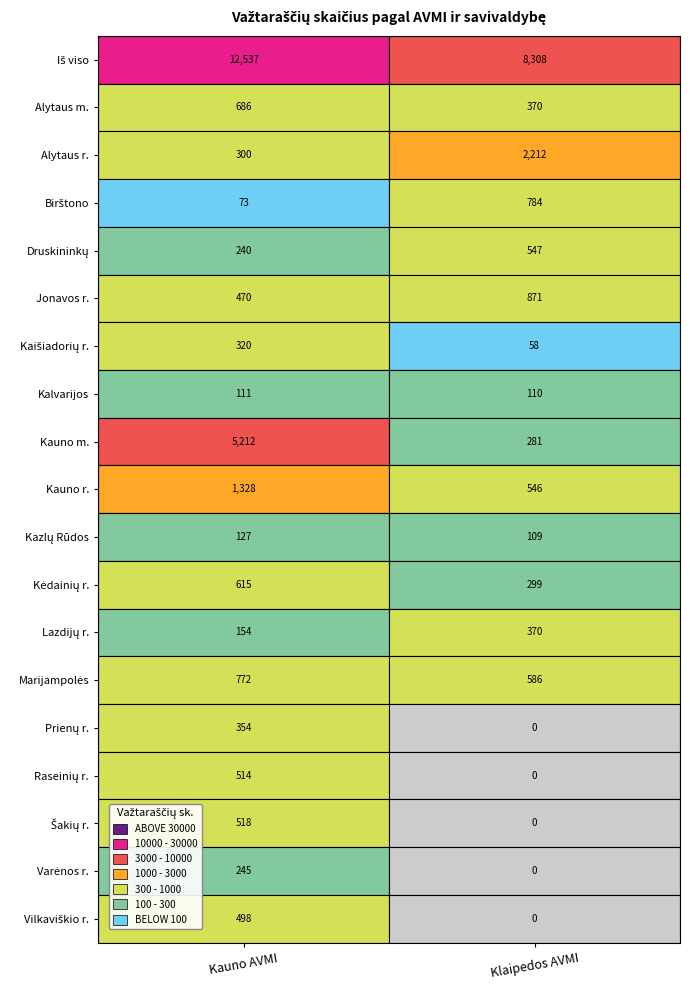

What is the maximum value shown in the chart?

12537